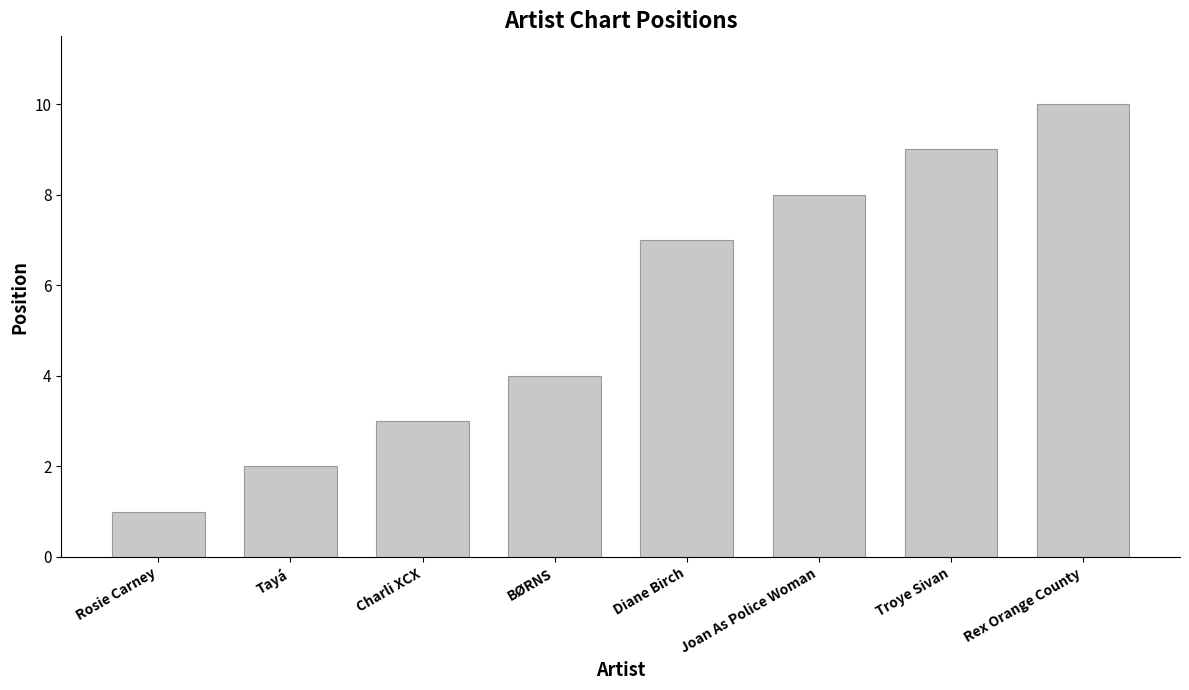

Rank the categories by value from highest to lowest.

Rex Orange County, Troye Sivan, Joan As Police Woman, Diane Birch, BØRNS, Charli XCX, Tayá, Rosie Carney